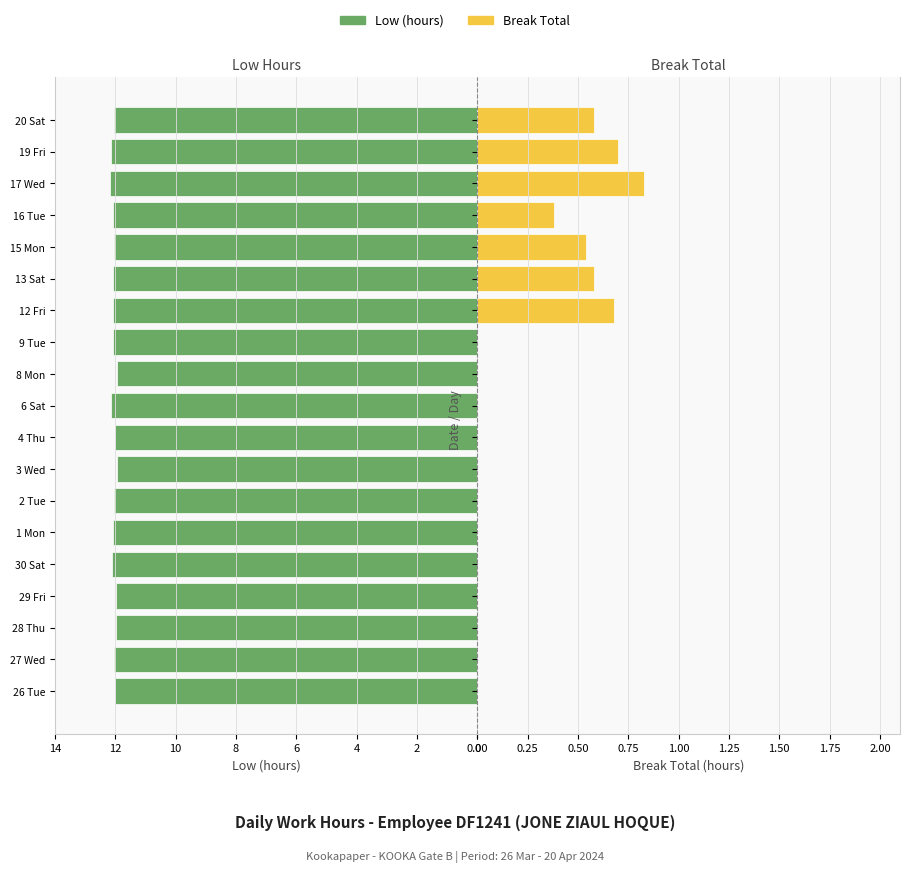

What is the sum of the Low (hours) values at 6 Sat and 16 Tue?

24.2